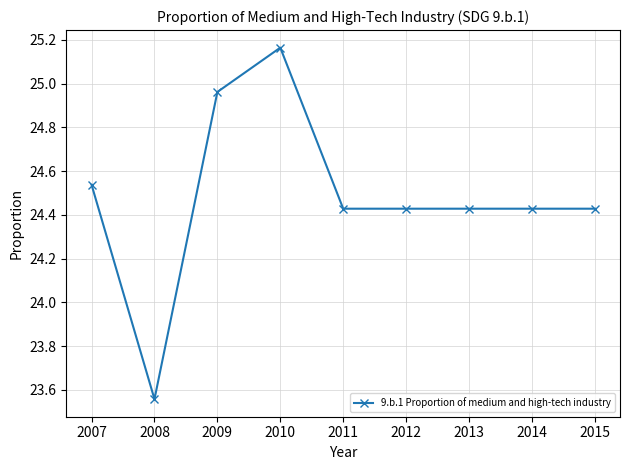

True or false: the data has more than 0 interior local peaks.

True